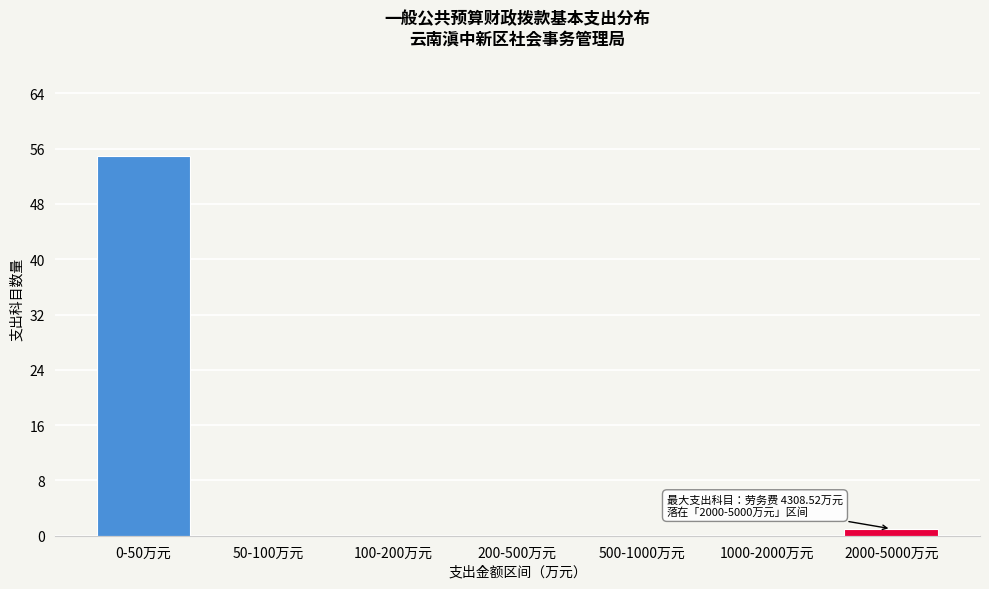

Reading left to right, transcribe all the data shown in this chart.

0-50万元=55	50-100万元=0	100-200万元=0	200-500万元=0	500-1000万元=0	1000-2000万元=0	2000-5000万元=1